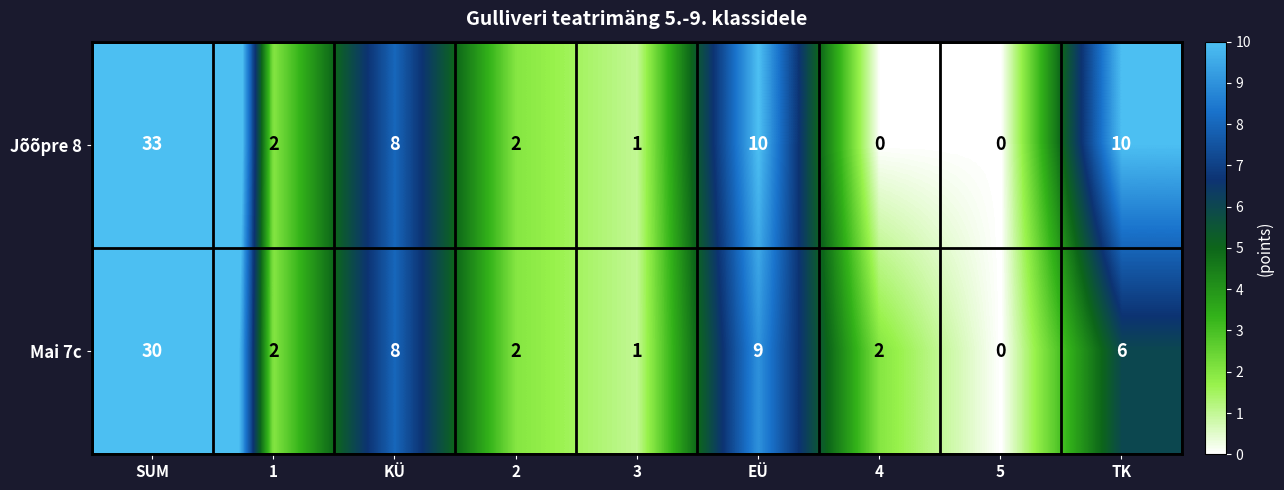

Is it true that Jõõpre 8 equals 10 at EÜ?

True